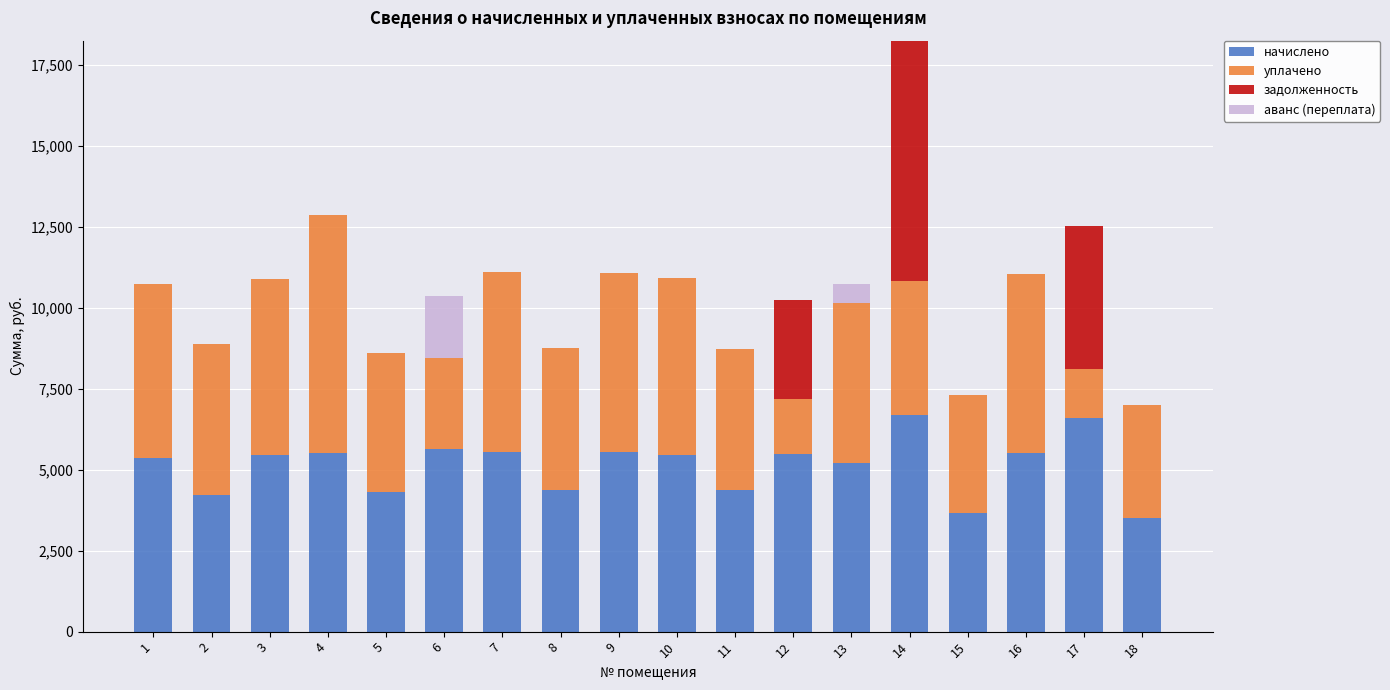

What is the average value of the начислено series?

5135.0